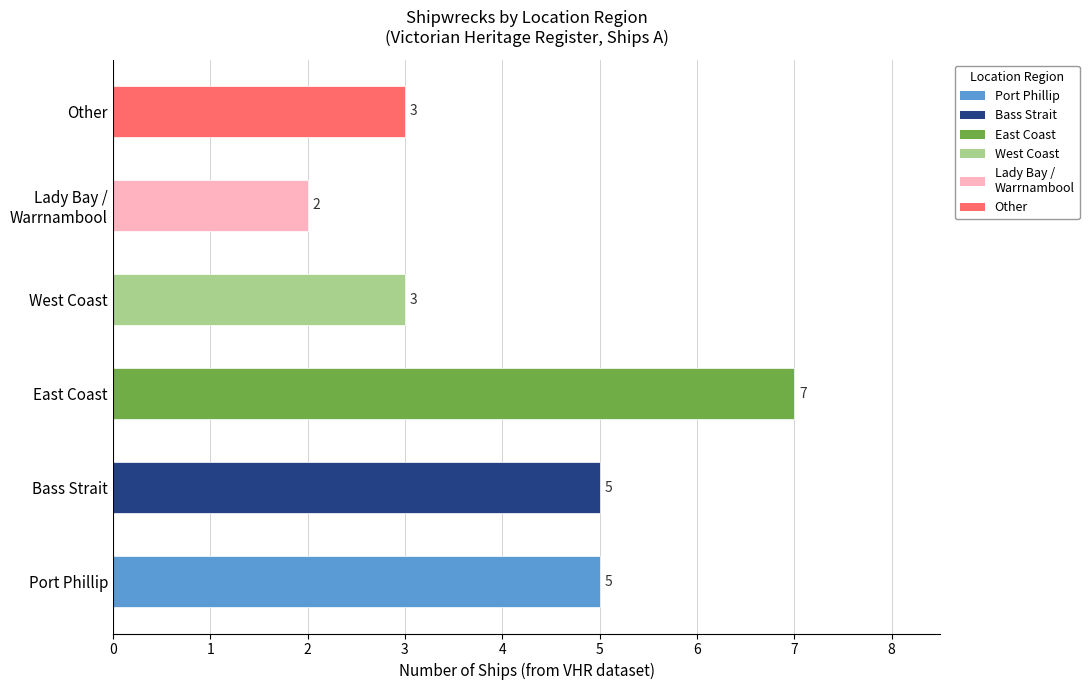

What is the greatest value displayed?

7